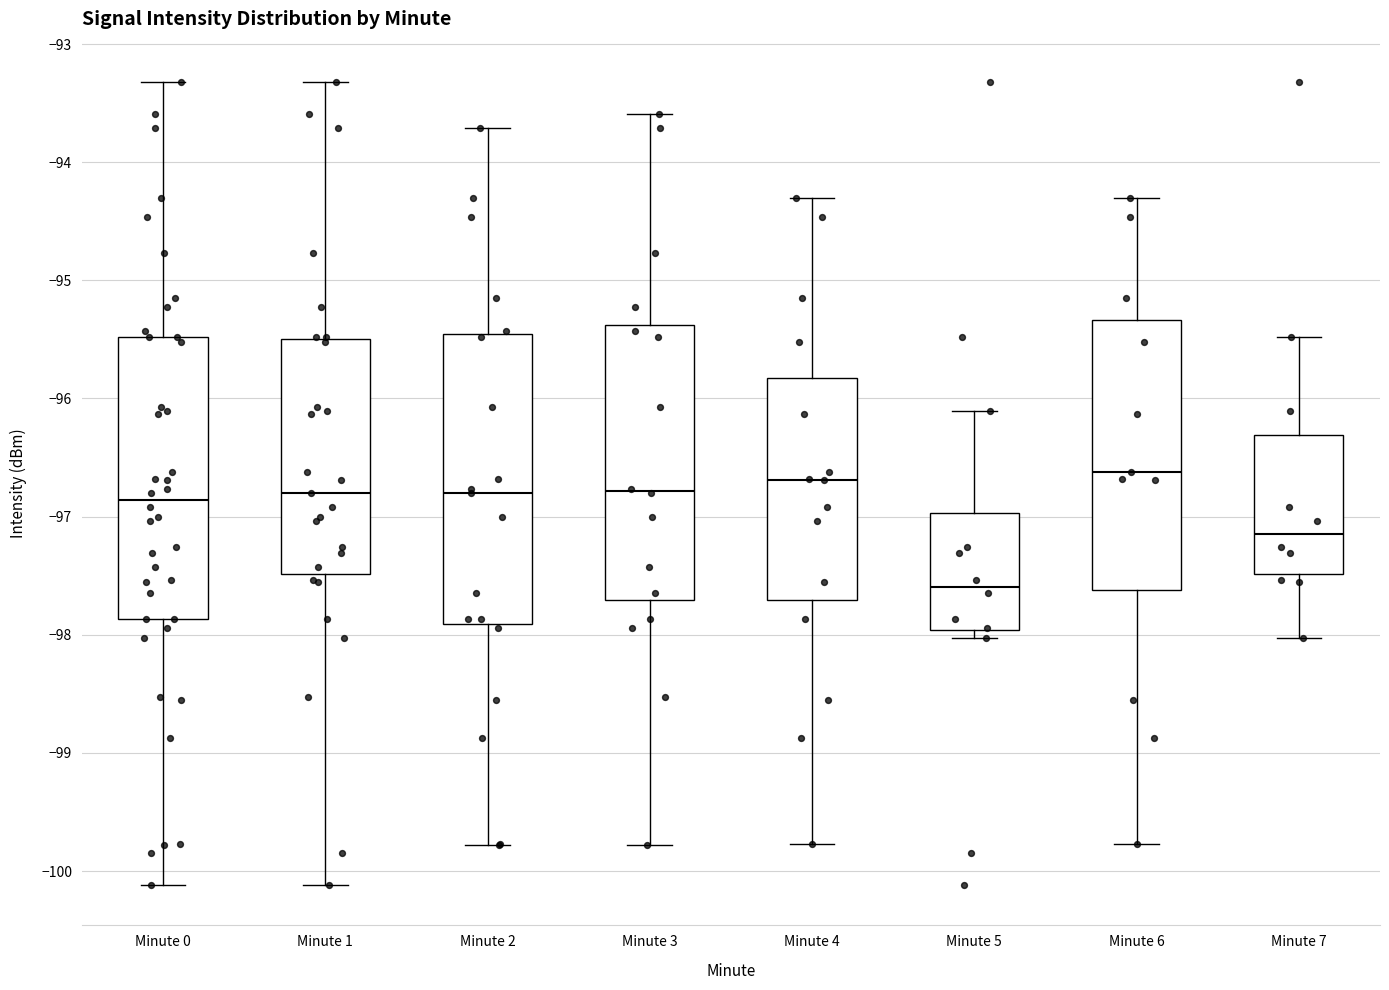

Reading left to right, read every box against the y-axis: the position of its median line, the range the box covers, and the ends of its whiskers. The values are not printed on the chart, so give them approximately, as read against the axis.

Minute 0: median -96.9, box -97.9 to -95.5, whiskers -100.1 to -93.3
Minute 1: median -96.8, box -97.5 to -95.5, whiskers -100.1 to -93.3
Minute 2: median -96.8, box -97.9 to -95.5, whiskers -99.8 to -93.7
Minute 3: median -96.8, box -97.7 to -95.4, whiskers -99.8 to -93.6
Minute 4: median -96.7, box -97.7 to -95.8, whiskers -99.8 to -94.3
Minute 5: median -97.6, box -98.0 to -97.0, whiskers -98.0 (just below the box's lower edge) to -96.1
Minute 6: median -96.6, box -97.6 to -95.3, whiskers -99.8 to -94.3
Minute 7: median -97.1, box -97.5 to -96.3, whiskers -98.0 to -95.5